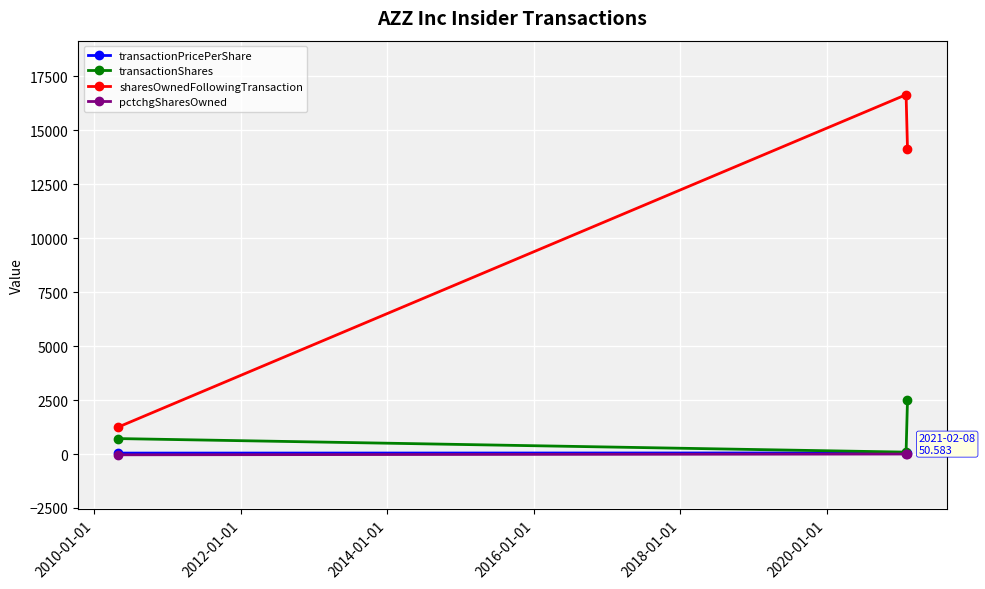

How many sharesOwnedFollowingTransaction values are between 1234 and 16641?

3